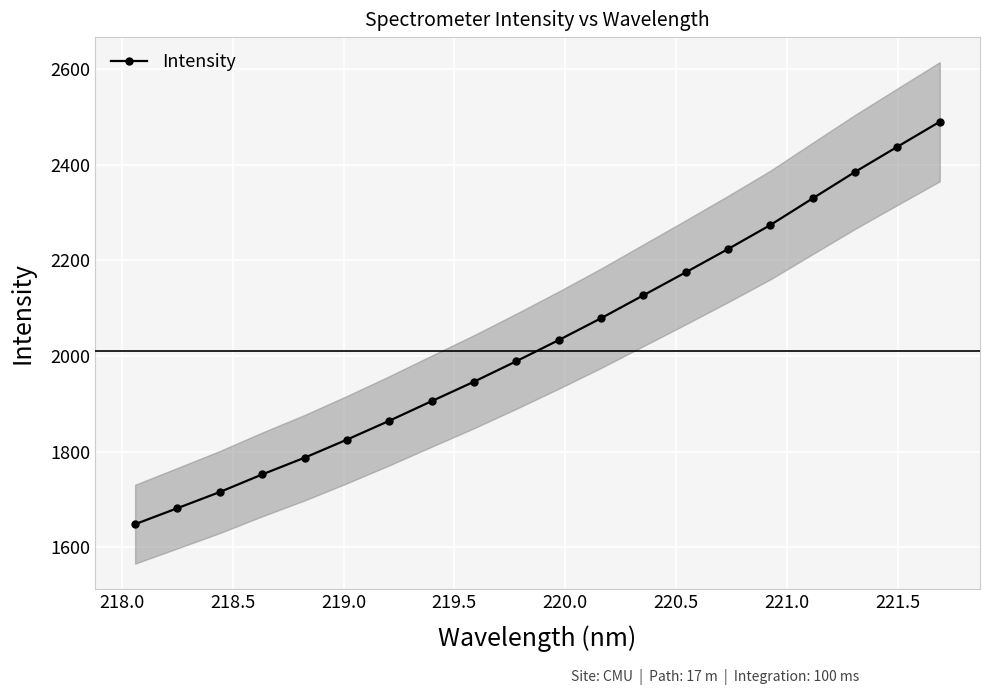

What is the value of the Intensity point at the 1st from the left?

1648.3